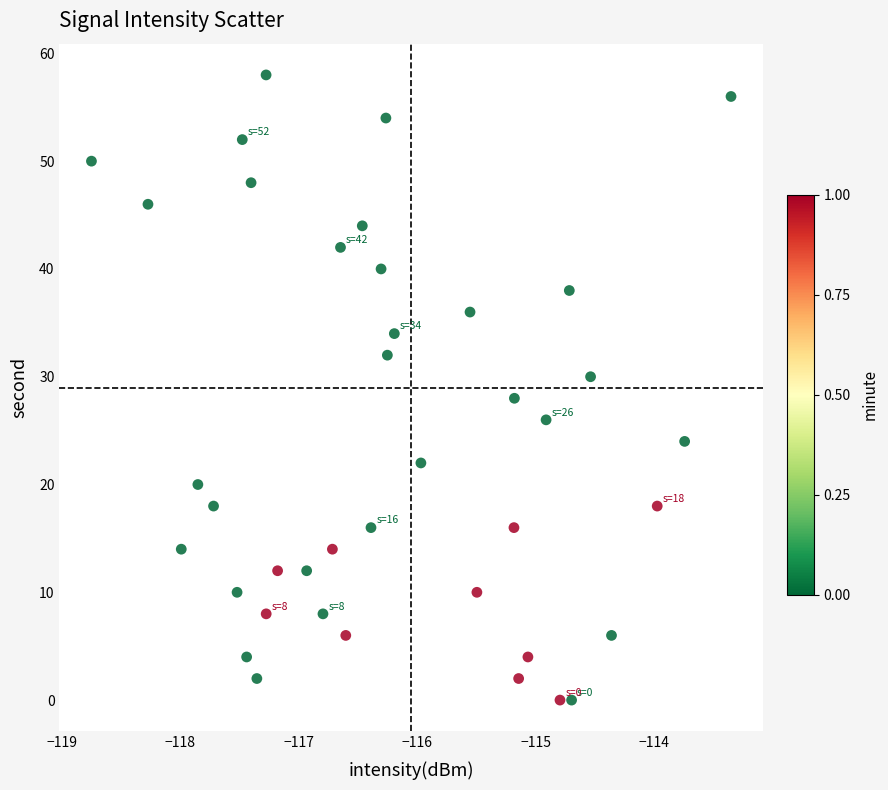

What is the range of Y values (max minus min)?

58